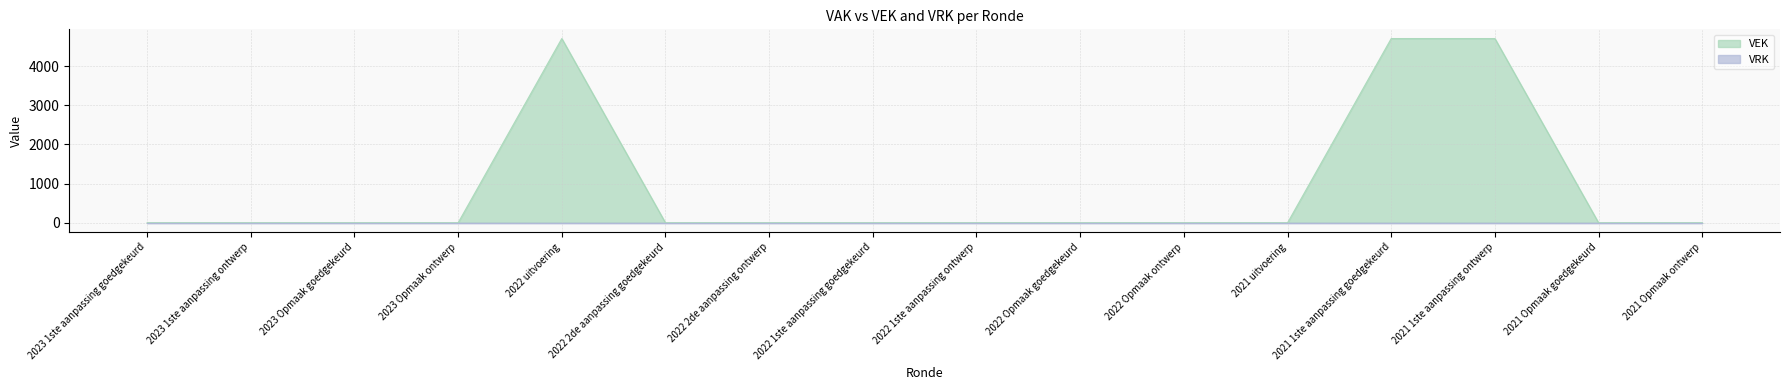

Rank the categories by value from lowest to highest.

2023 1ste aanpassing goedgekeurd, 2023 1ste aanpassing ontwerp, 2023 Opmaak goedgekeurd, 2023 Opmaak ontwerp, 2022 2de aanpassing goedgekeurd, 2022 2de aanpassing ontwerp, 2022 1ste aanpassing goedgekeurd, 2022 1ste aanpassing ontwerp, 2022 Opmaak goedgekeurd, 2022 Opmaak ontwerp, 2021 uitvoering, 2021 Opmaak goedgekeurd, 2021 Opmaak ontwerp, 2022 uitvoering, 2021 1ste aanpassing goedgekeurd, 2021 1ste aanpassing ontwerp